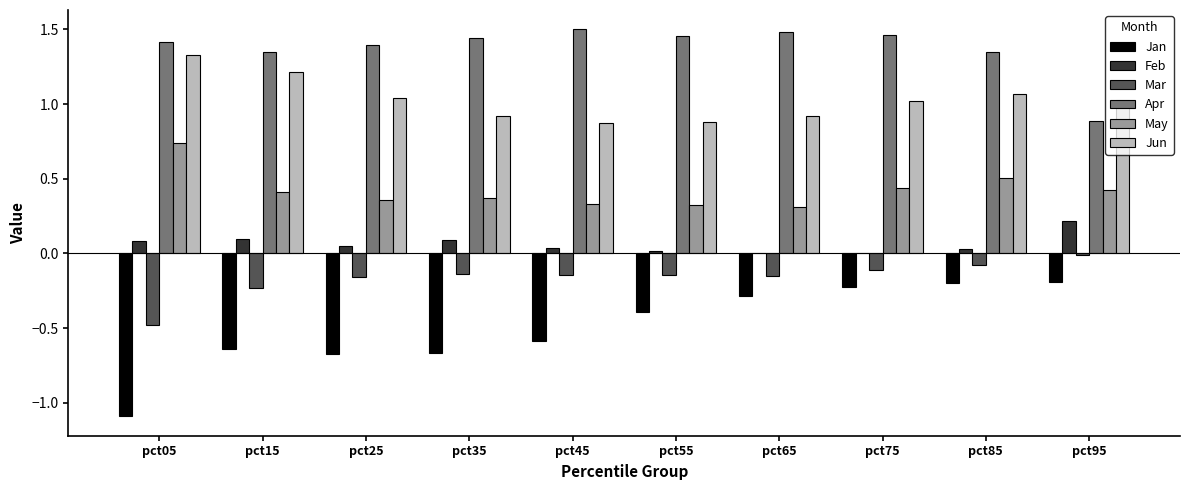

Between pct25 and pct85, which series saw the biggest shift?

Jan